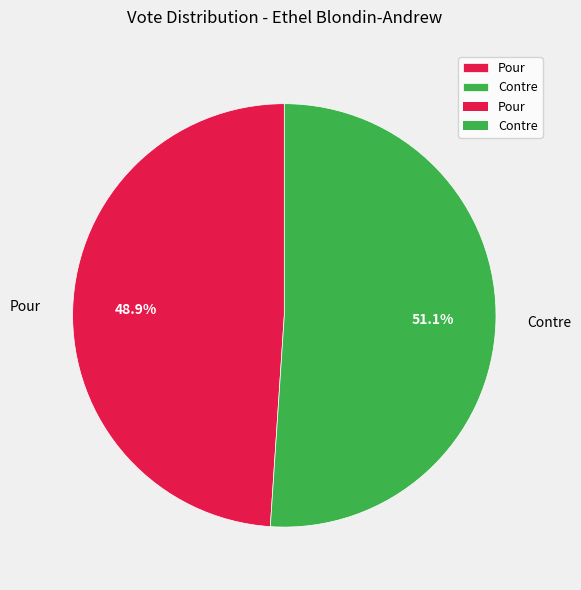

Which has a higher value, Contre or Pour?

Contre